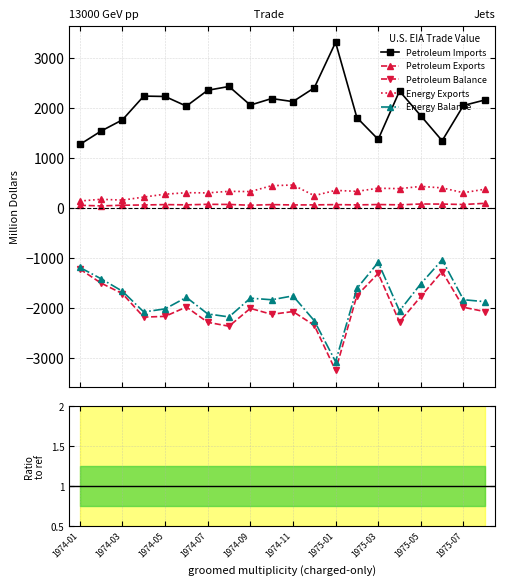

Which series has the largest range (max minus min)?

Petroleum Imports